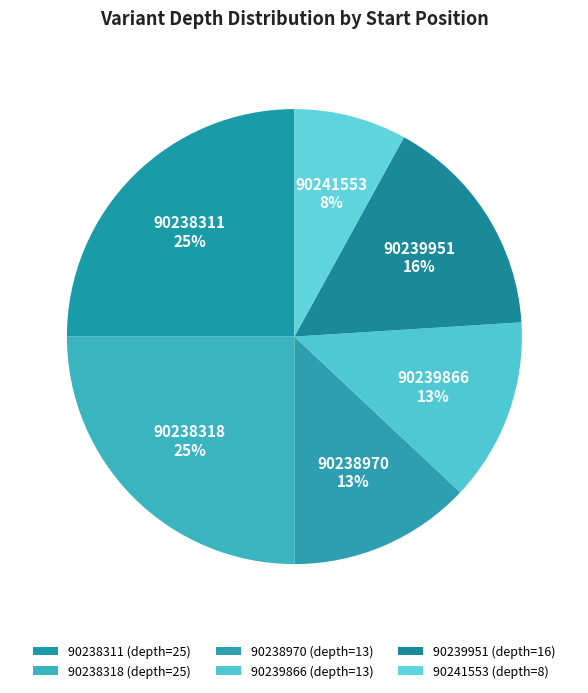

Is 90238311 the majority of the pie?

No